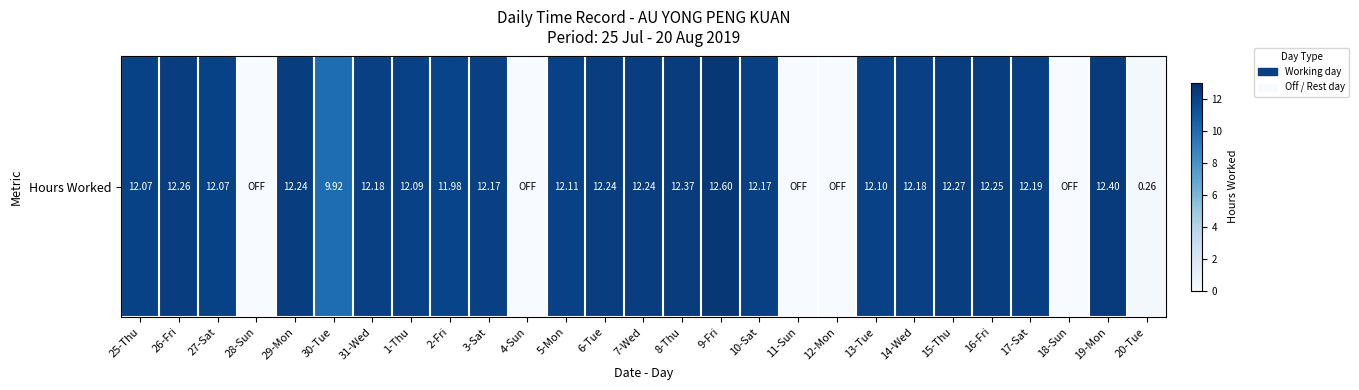

Which label corresponds to the smallest value in the chart?

28-Sun